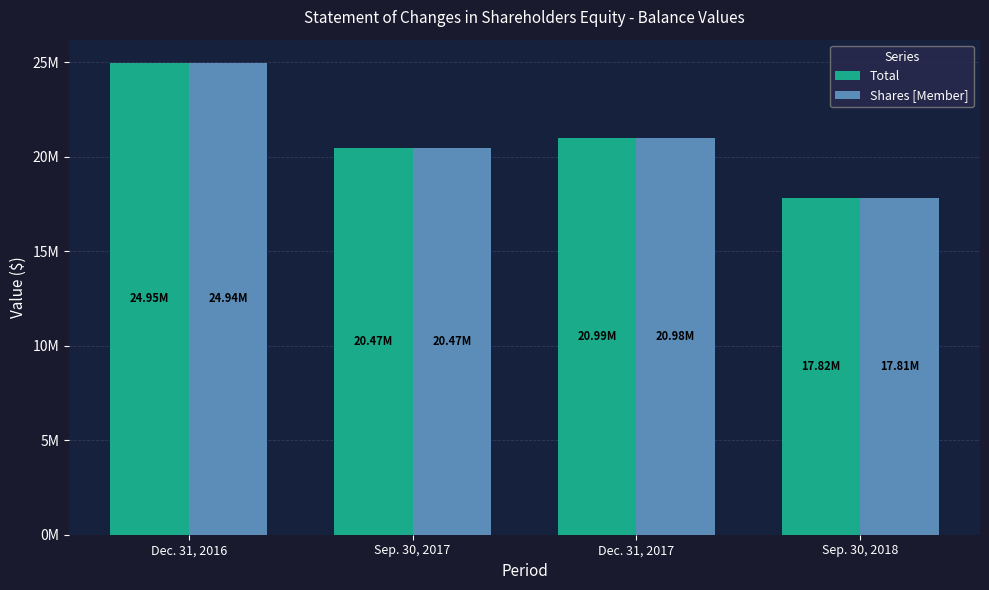

What are all the series names shown in the legend?

Total, Shares [Member]